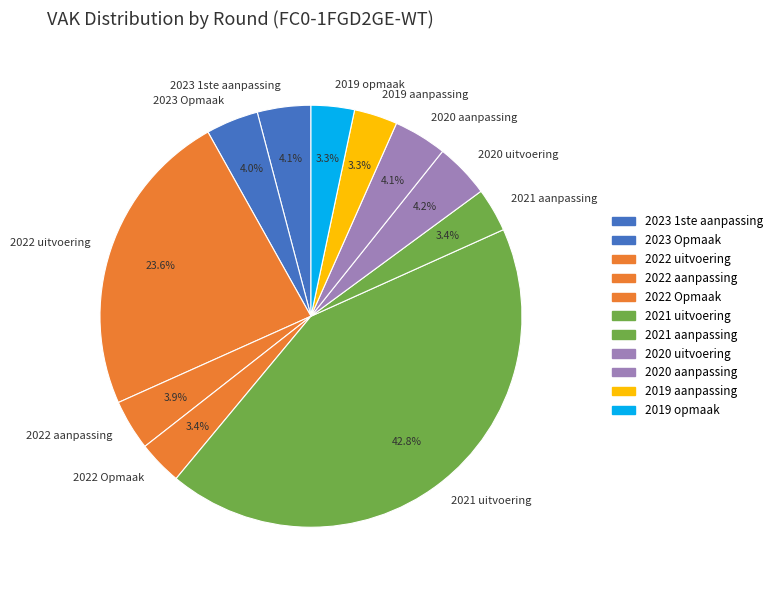

What percentage do 2022 Opmaak and 2019 aanpassing together represent?

6.7%